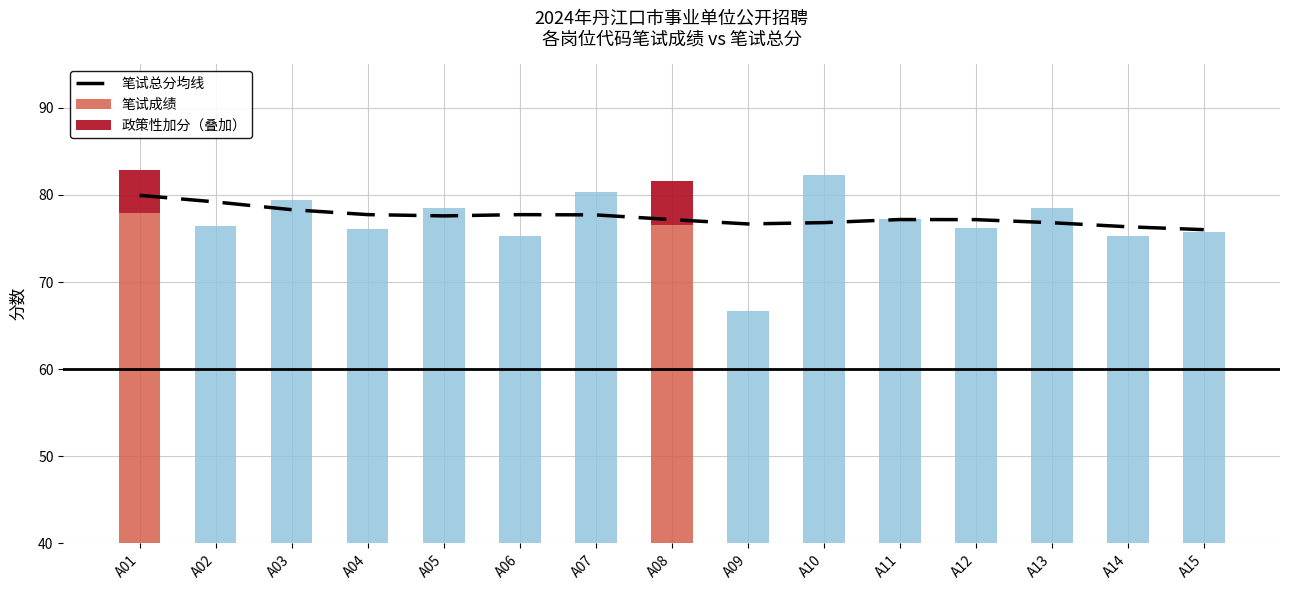

What is the maximum value for 笔试总分均线?

80.0